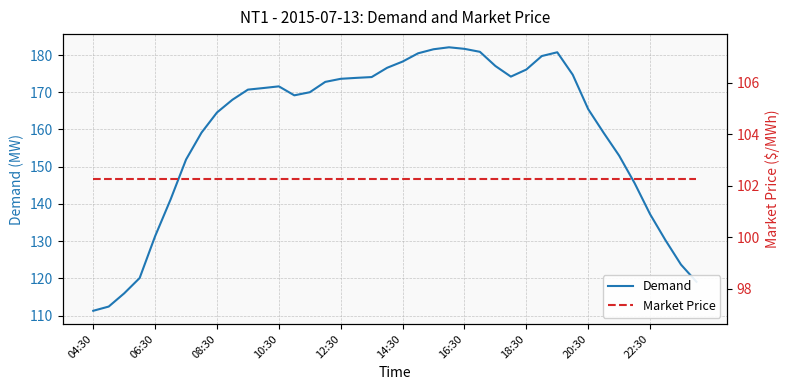

What is the difference between the highest and lowest values at 38?

21.4